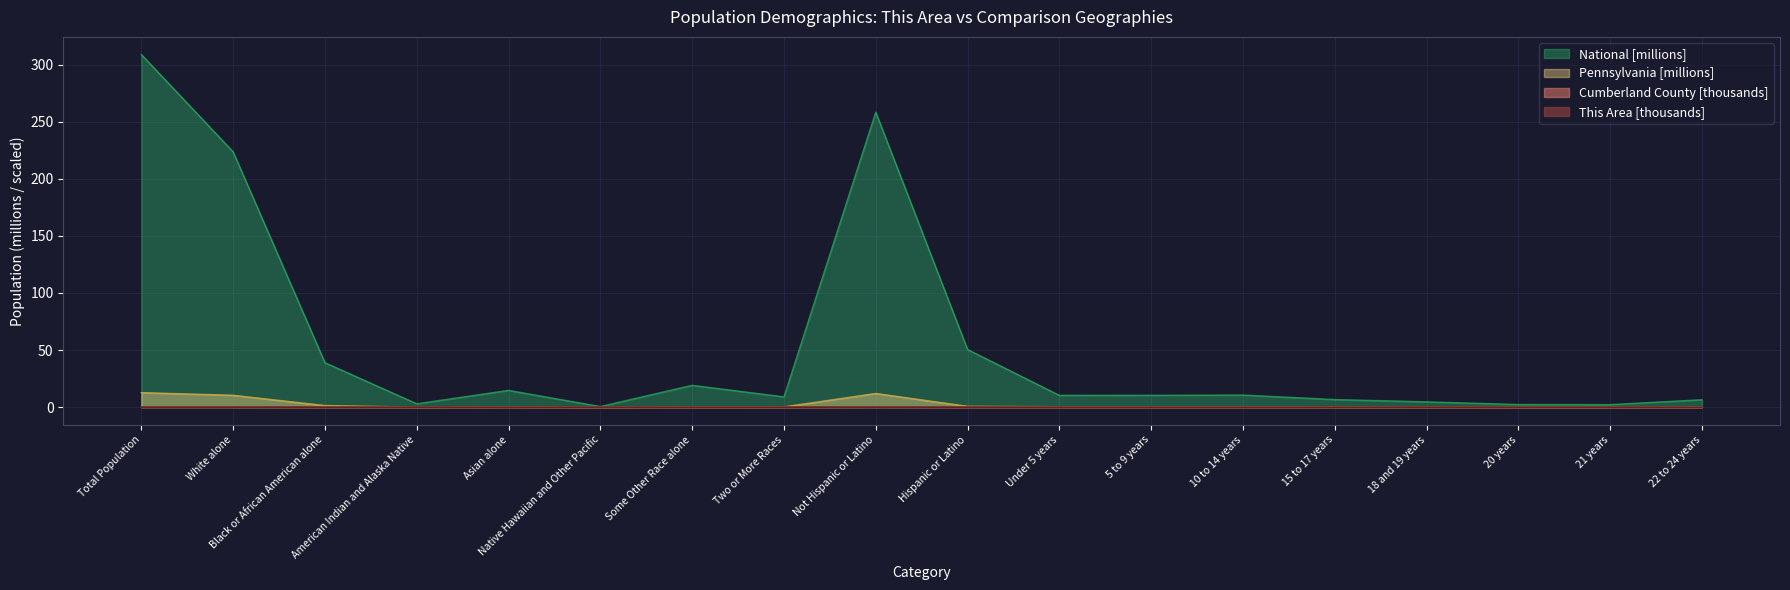

What is the difference between the maximum and minimum values in the Cumberland County series?

0.2